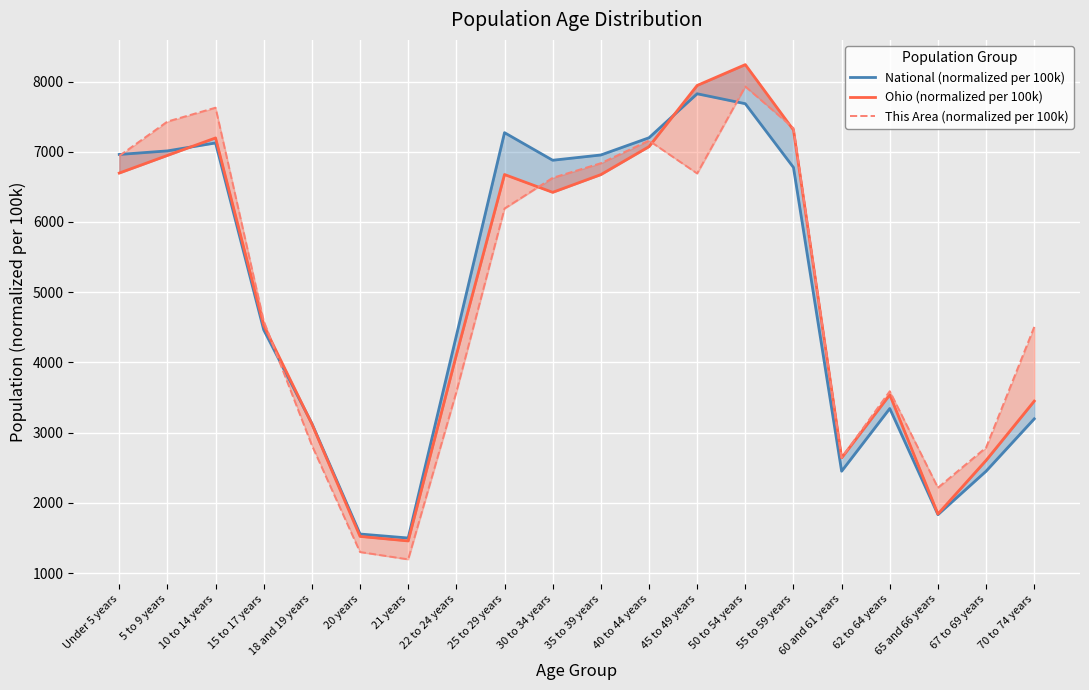

What is the difference between the highest and lowest values at 5 to 9 years?

482.2